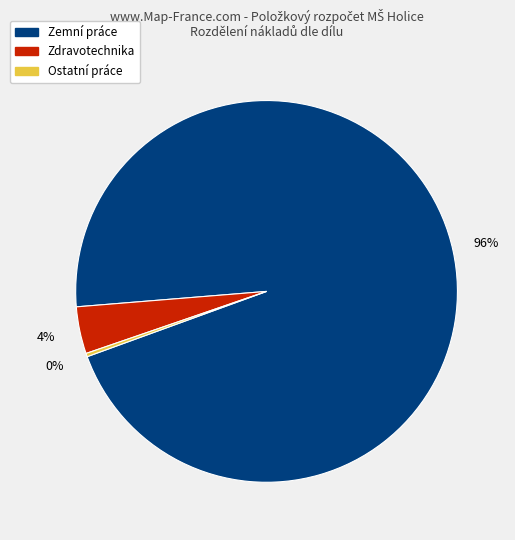

Count the number of slices in the pie.

3